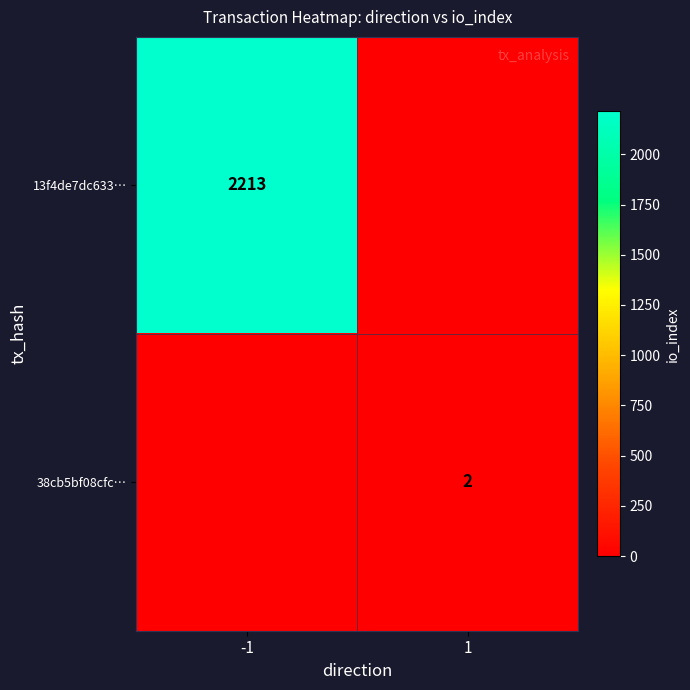

Is it true that 13f4de7dc633… equals 1140 at -1?

False